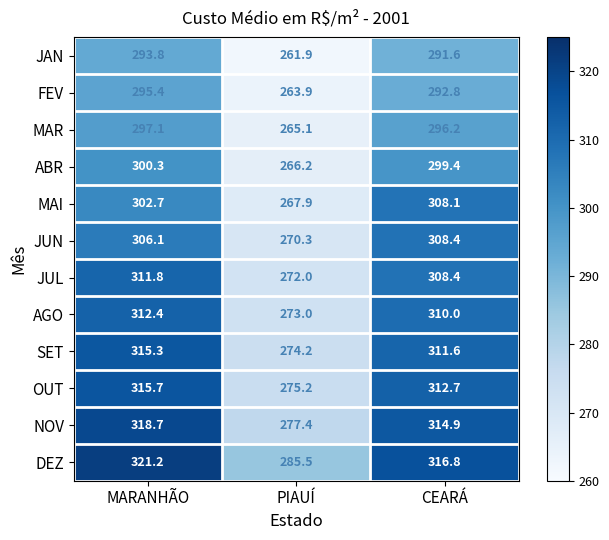

At which label does JUL first exceed 308?

MARANHÃO